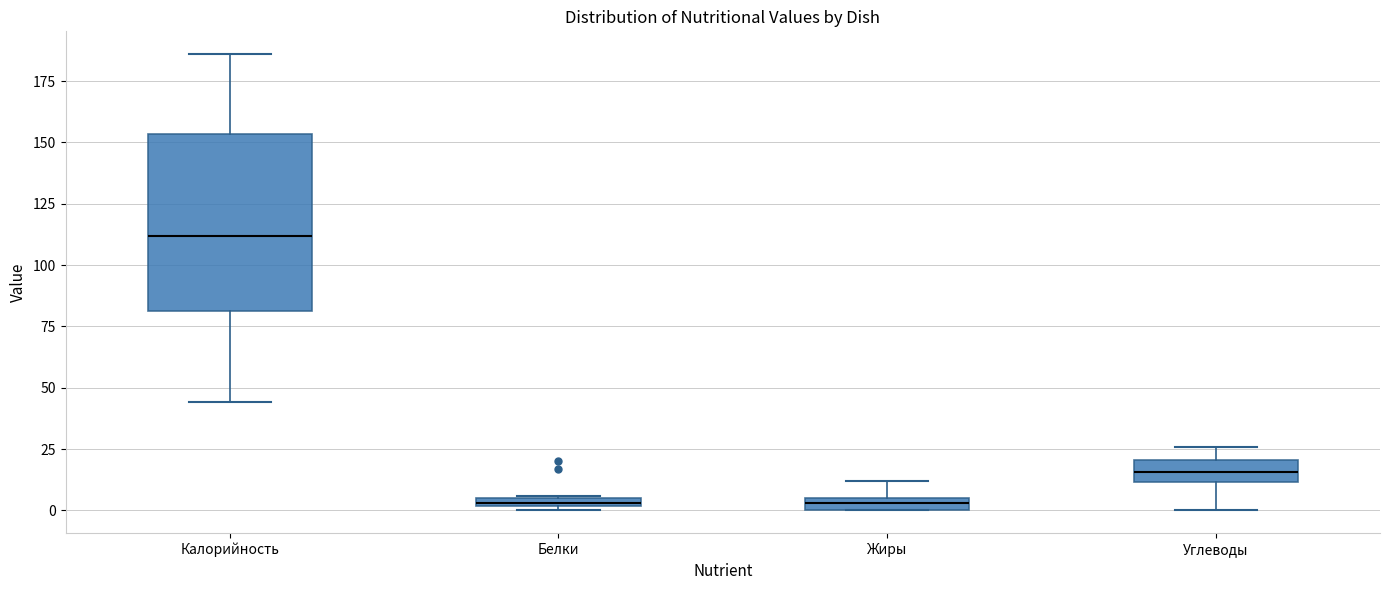

Which box's median line is the highest?

Калорийность